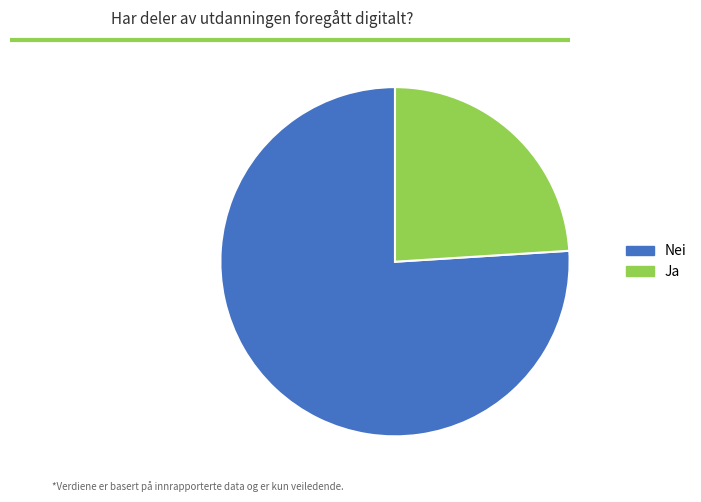

How many slices are in this pie chart?

2